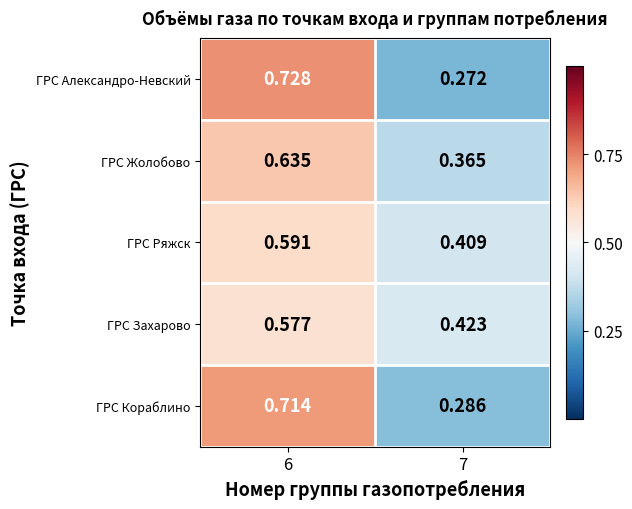

Rank the series by their maximum value, from lowest to highest.

ГРС Захарово, ГРС Ряжск, ГРС Жолобово, ГРС Кораблино, ГРС Александро-Невский